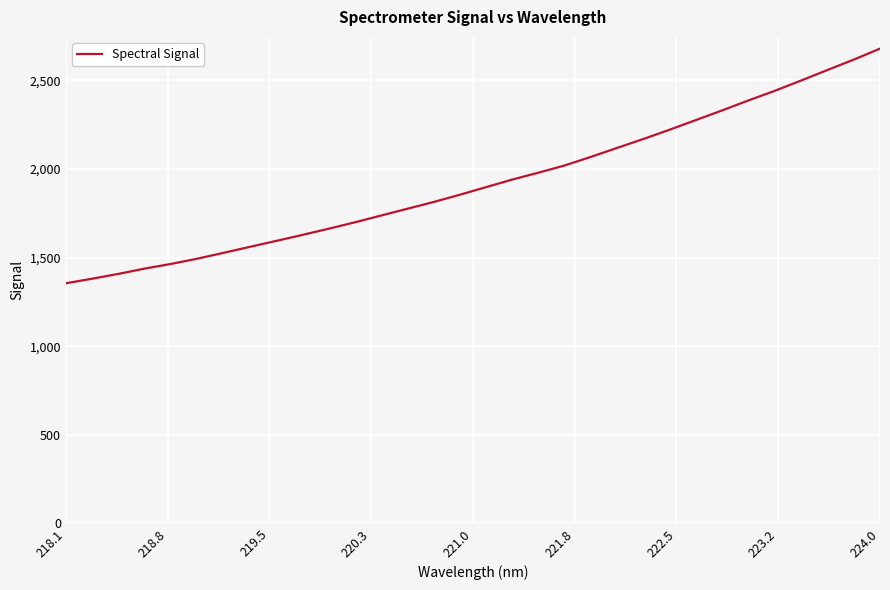

What is the greatest value displayed?

2678.8